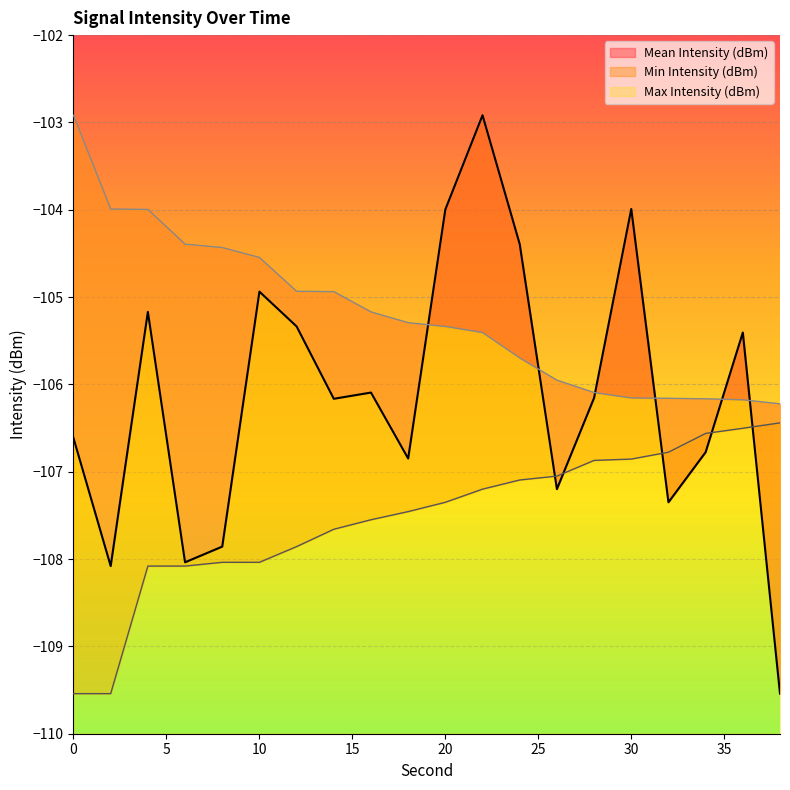

What is the highest value of the Mean Intensity (dBm) series?

-102.9